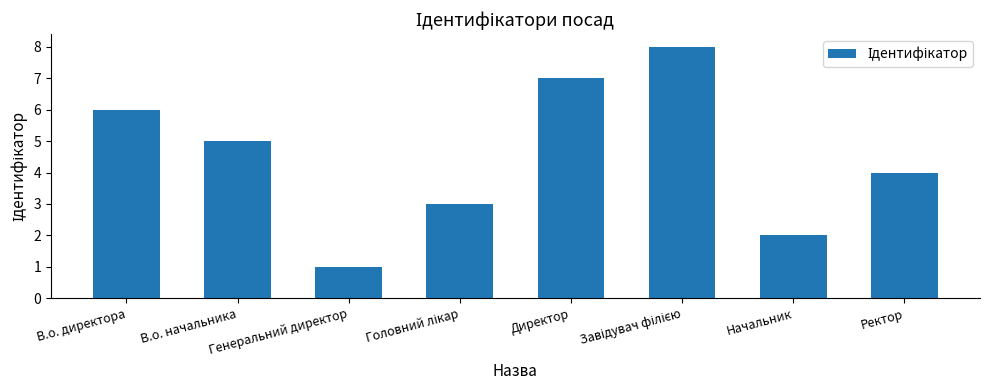

What is the value of the 6th bar from the left?

8